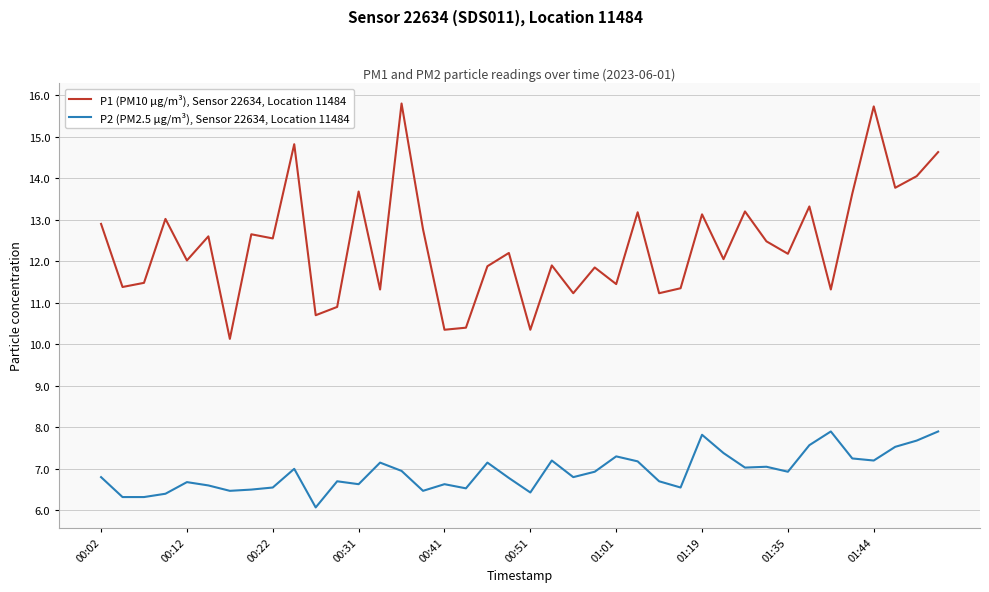

Rank the series by their maximum value, from lowest to highest.

P2 (PM2.5 µg/m³), Sensor 22634, Location 11484, P1 (PM10 µg/m³), Sensor 22634, Location 11484